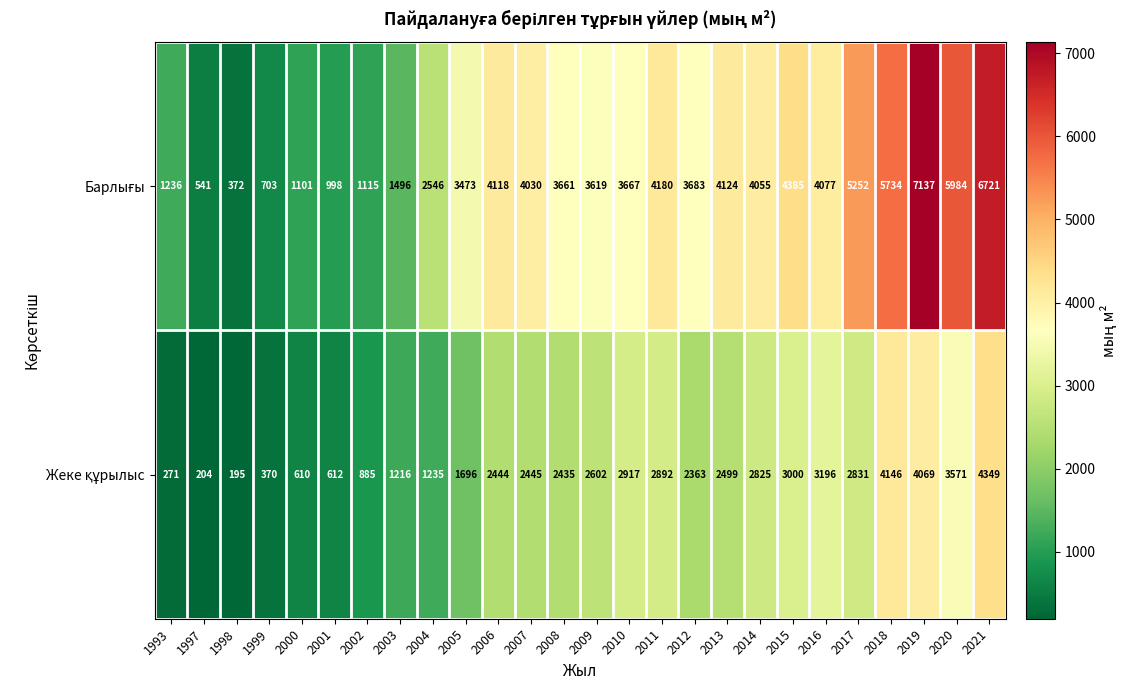

Which category has the highest value across all series?

2019